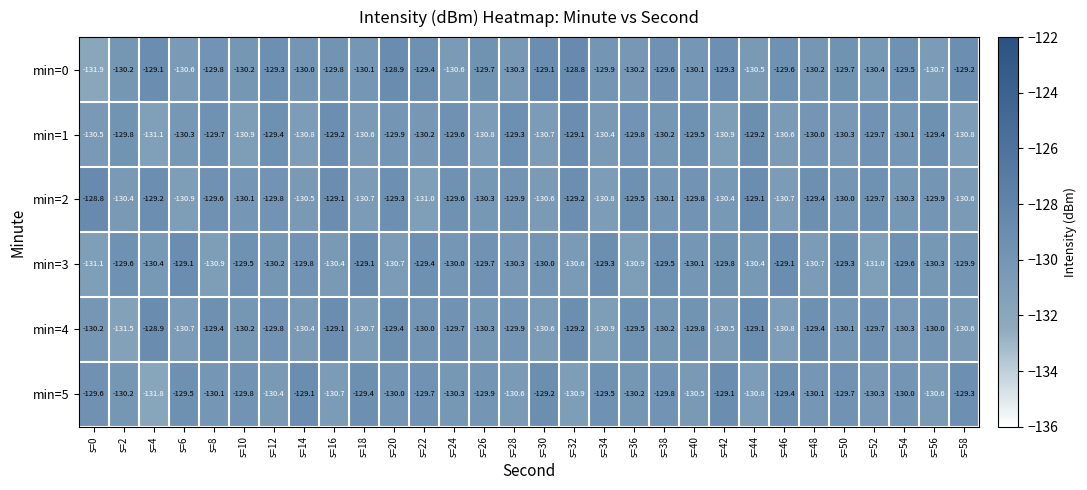

Which series has the largest range (max minus min)?

min=0